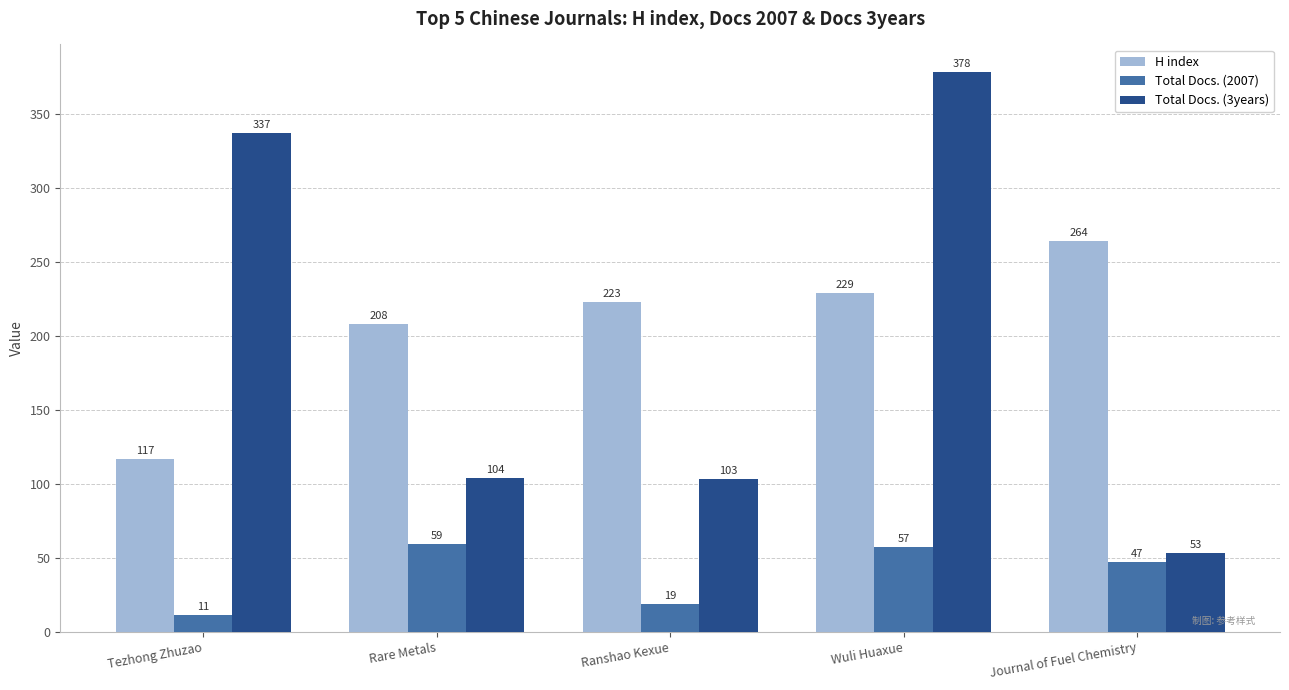

Read the Total Docs. (3years) value at Journal of Fuel Chemistry.

53